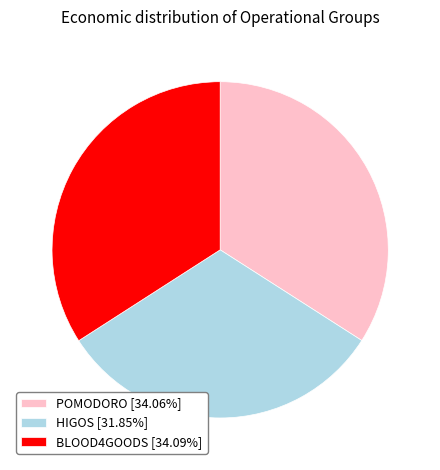

The BLOOD4GOODS slice represents 34% of the pie. True or false?

True